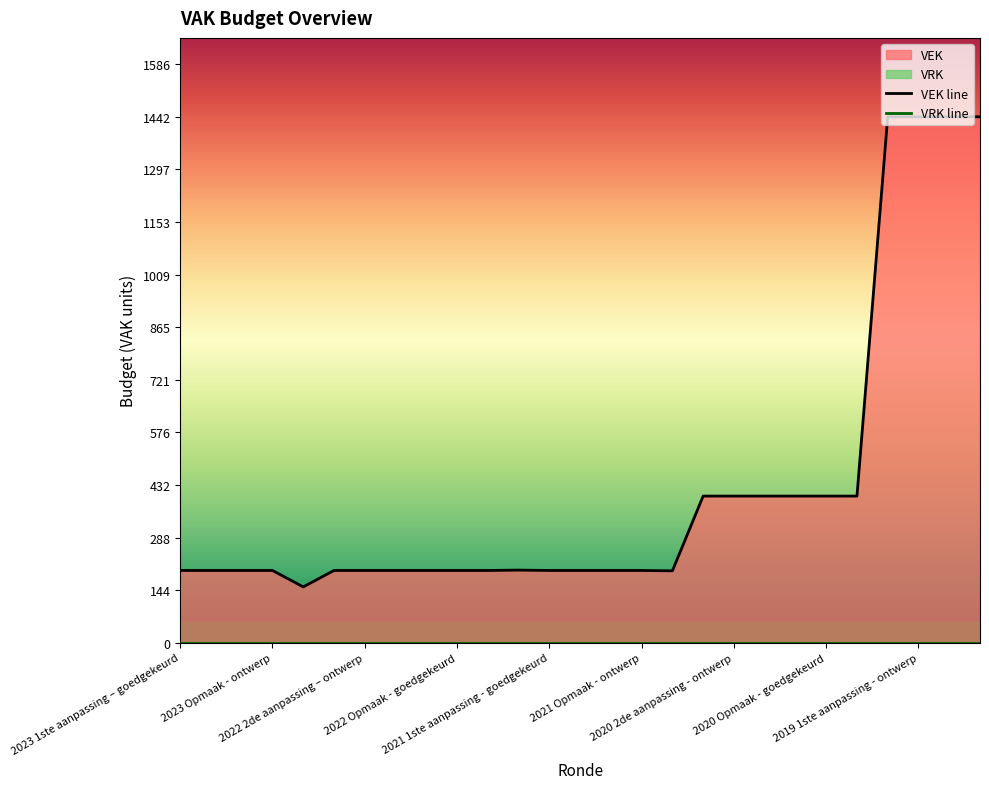

True or false: the data has more than 2 interior local peaks.

False